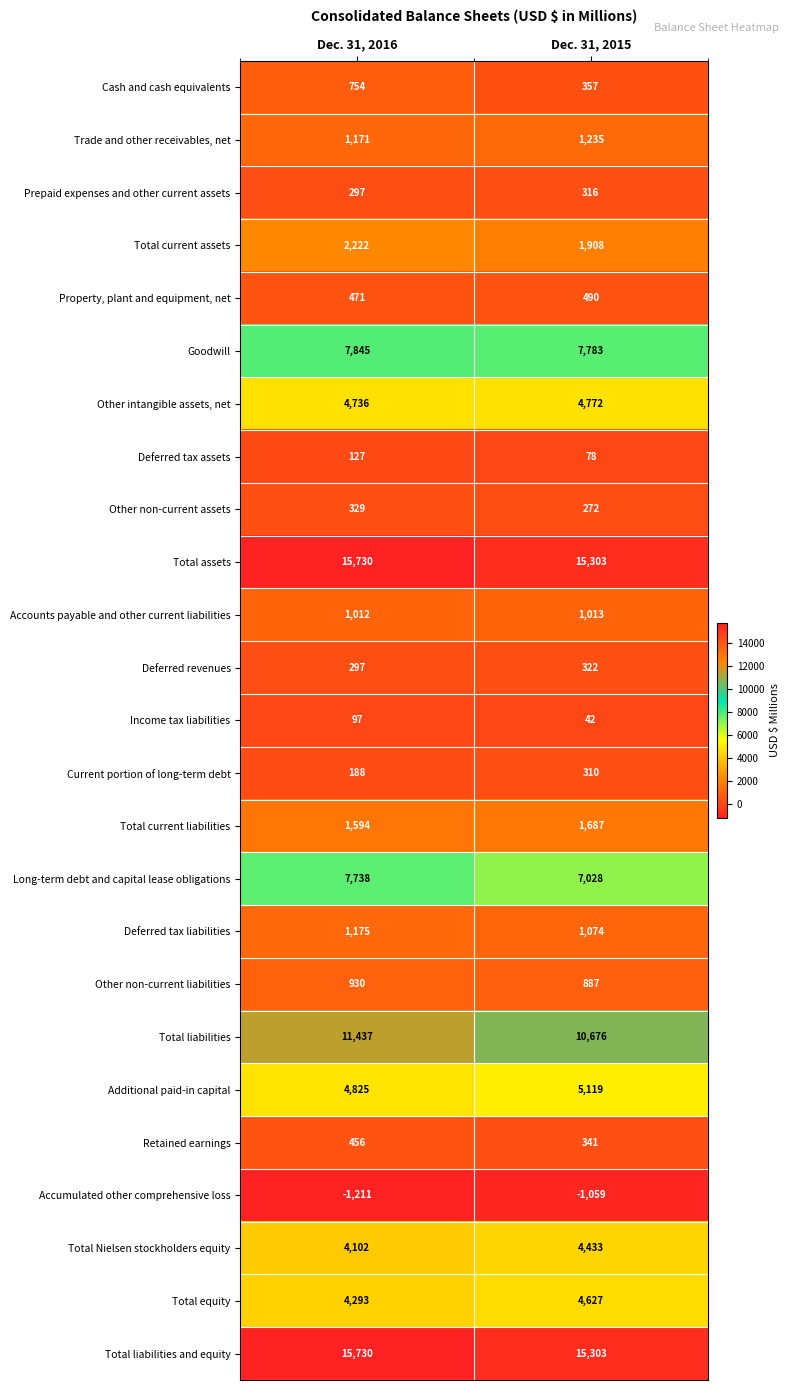

Where is Other non-current liabilities nearest to the value 908?

Dec. 31, 2015